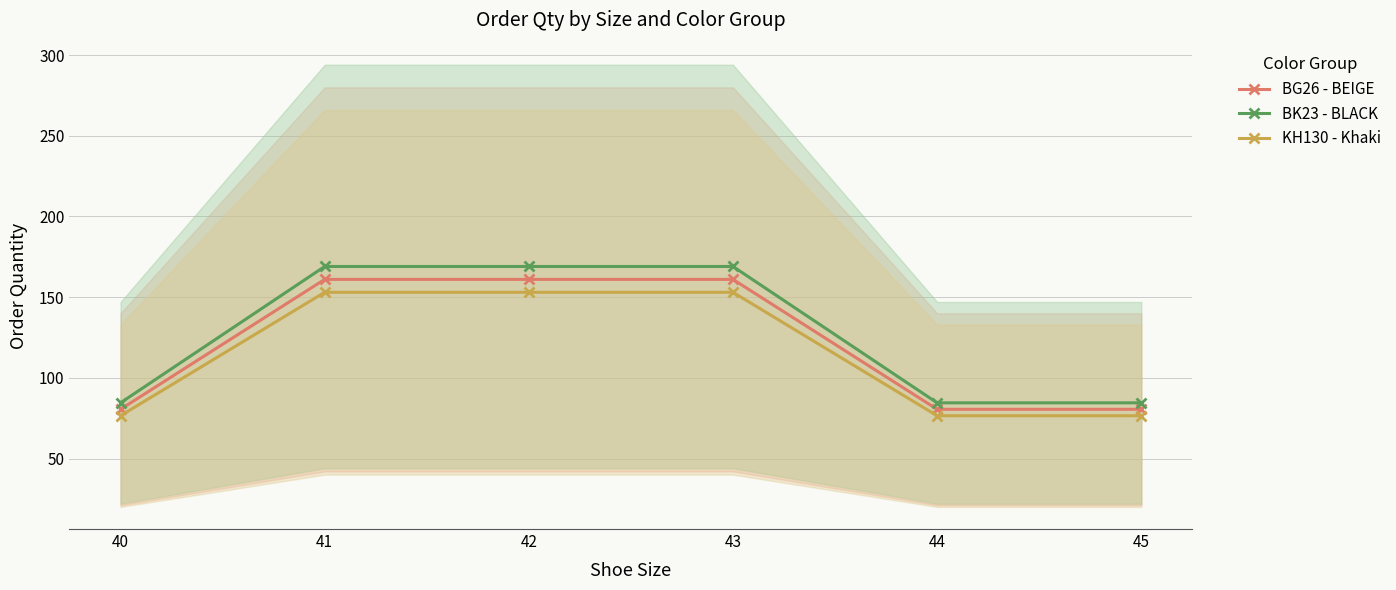

What are all the series names shown in the legend?

BG26 - BEIGE, BK23 - BLACK, KH130 - Khaki